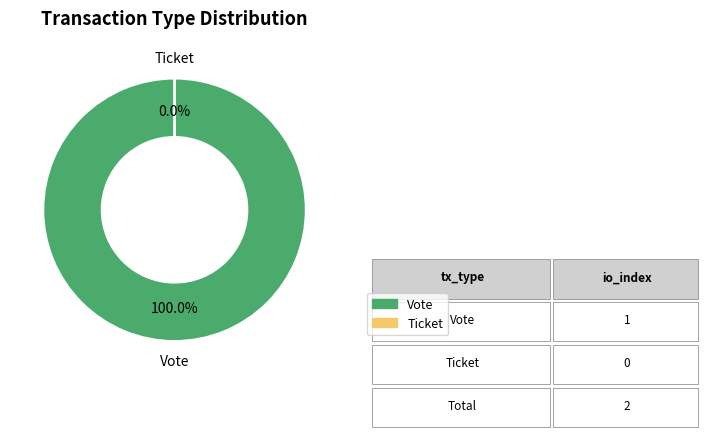

What percentage is the Vote slice, to the nearest percent?

100%